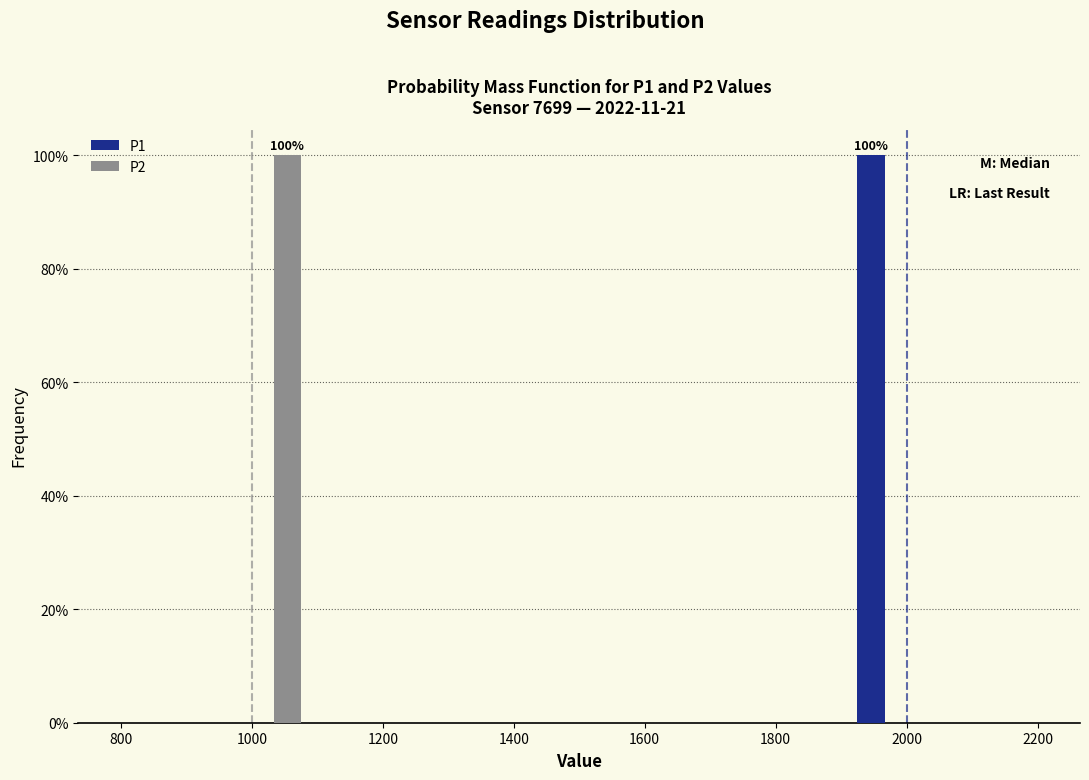

In the P1 series, which range on the x-axis has the tallest bar?

1920 to 2020